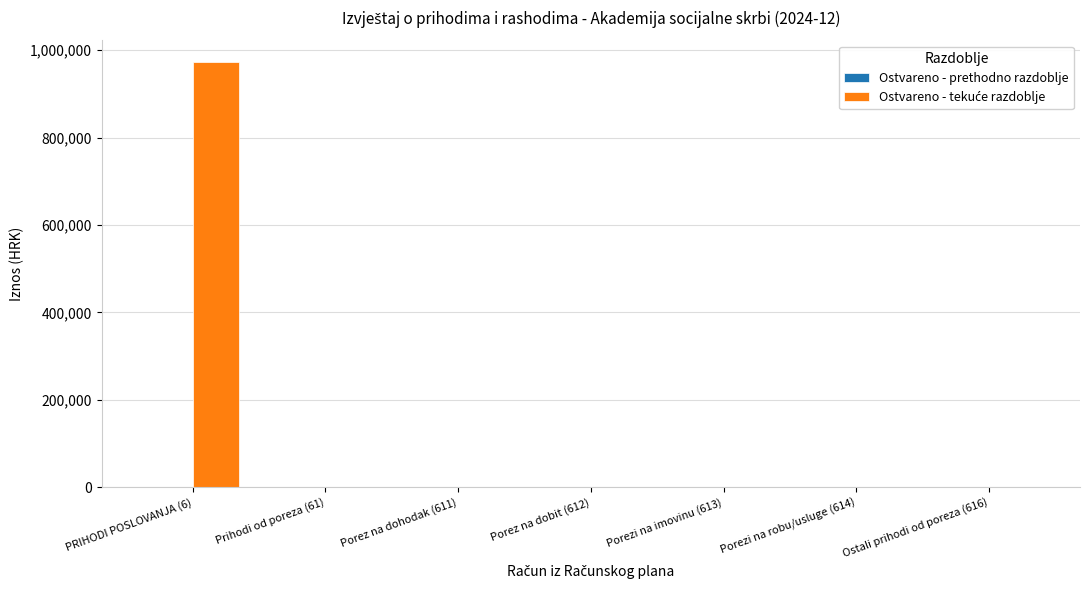

Is it true that the value at Prihodi od poreza (61) is -425230.3?

False